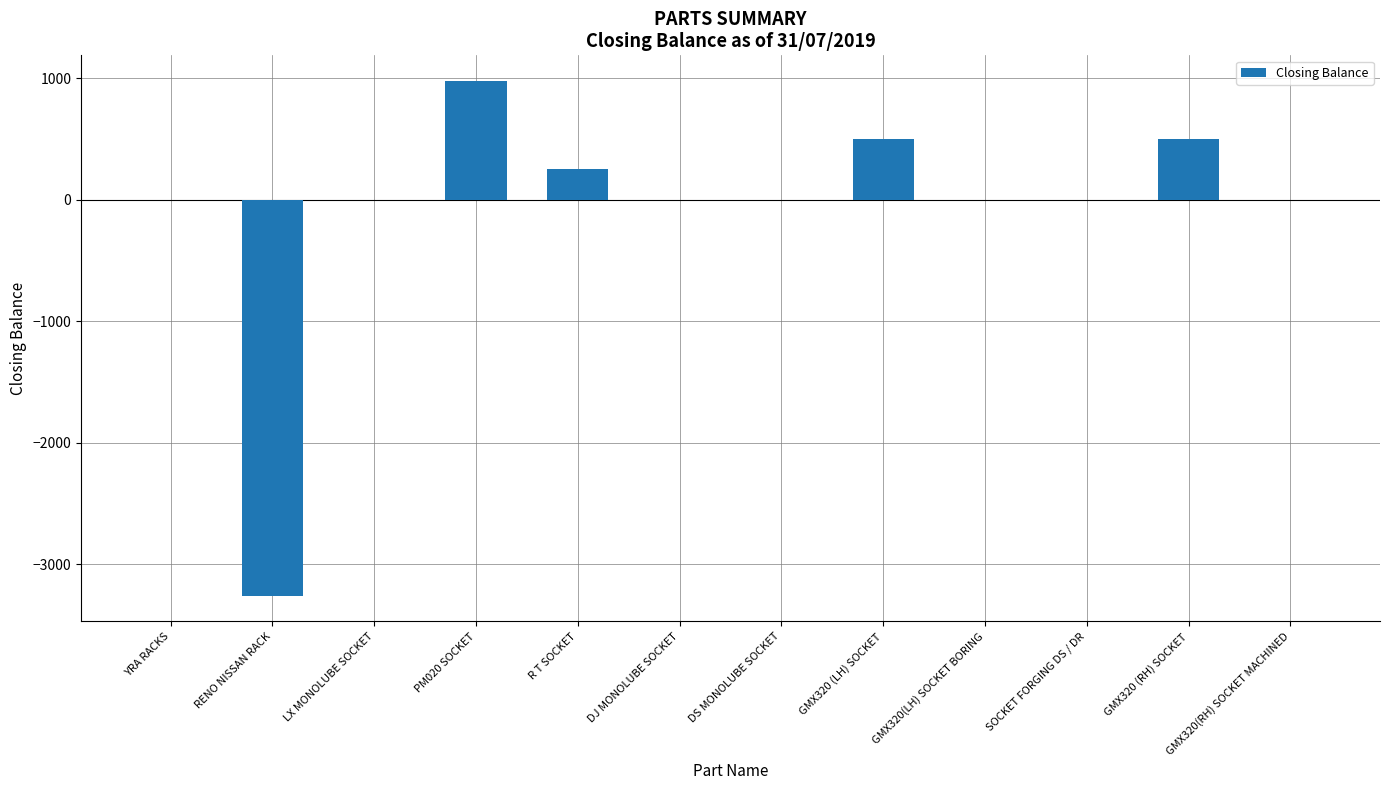

What is the sum of all values?

-1029